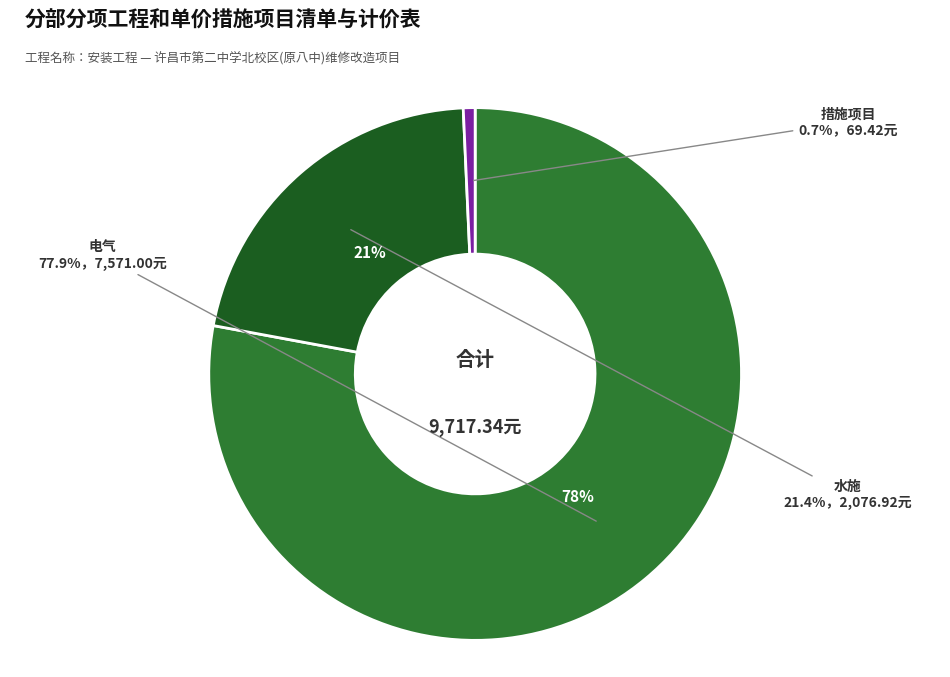

What percentage is NOT represented by 措施项目?

99.3%